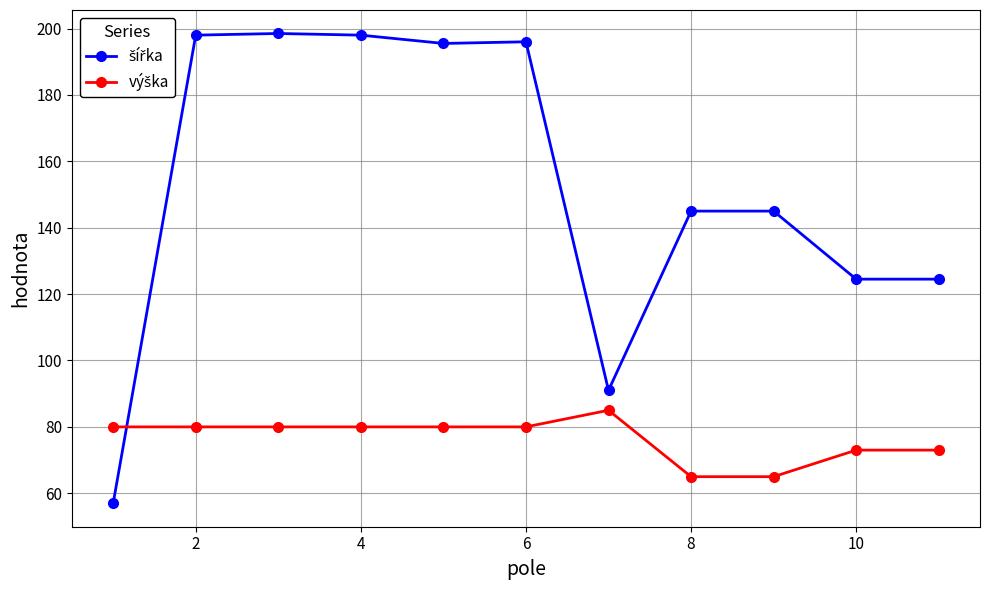

At how many categories does at least one series exceed 188?

5